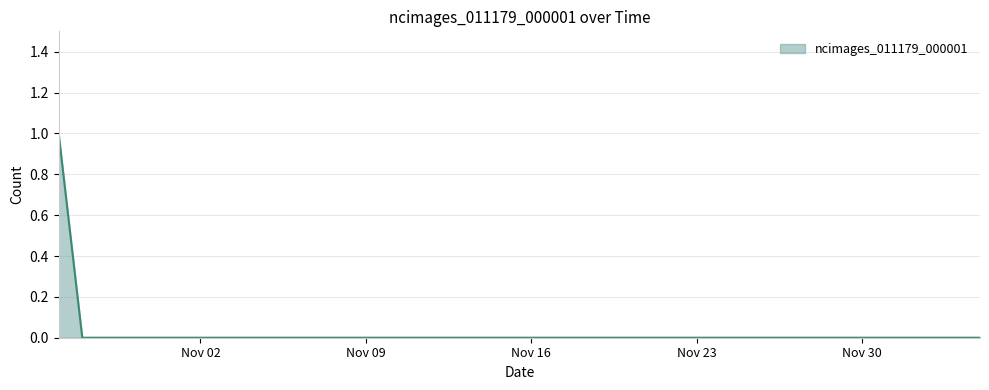

Does the chart have visible grid lines?

Yes